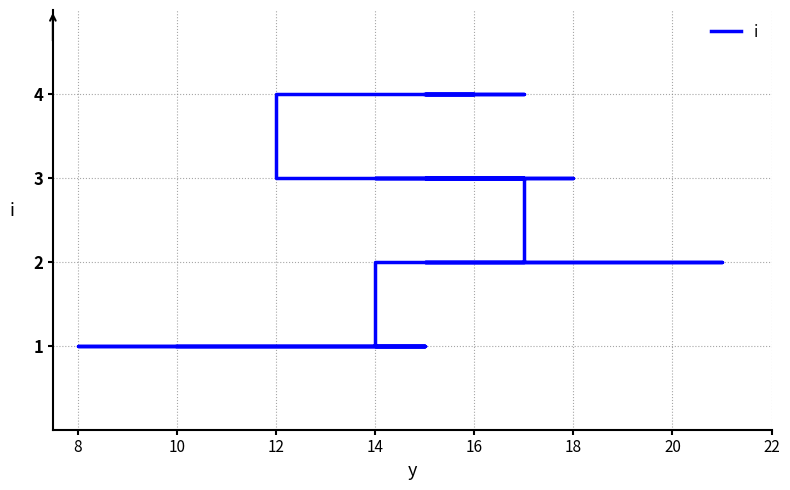

Where is the data nearest to the value 2?

14